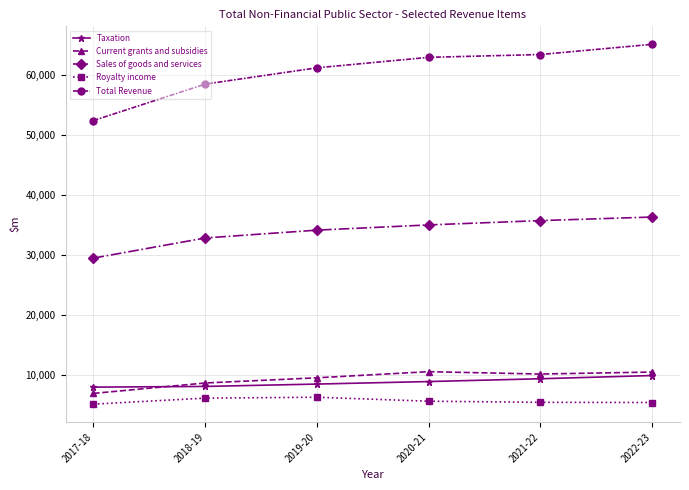

What is the sum of all Current grants and subsidies values?

56789